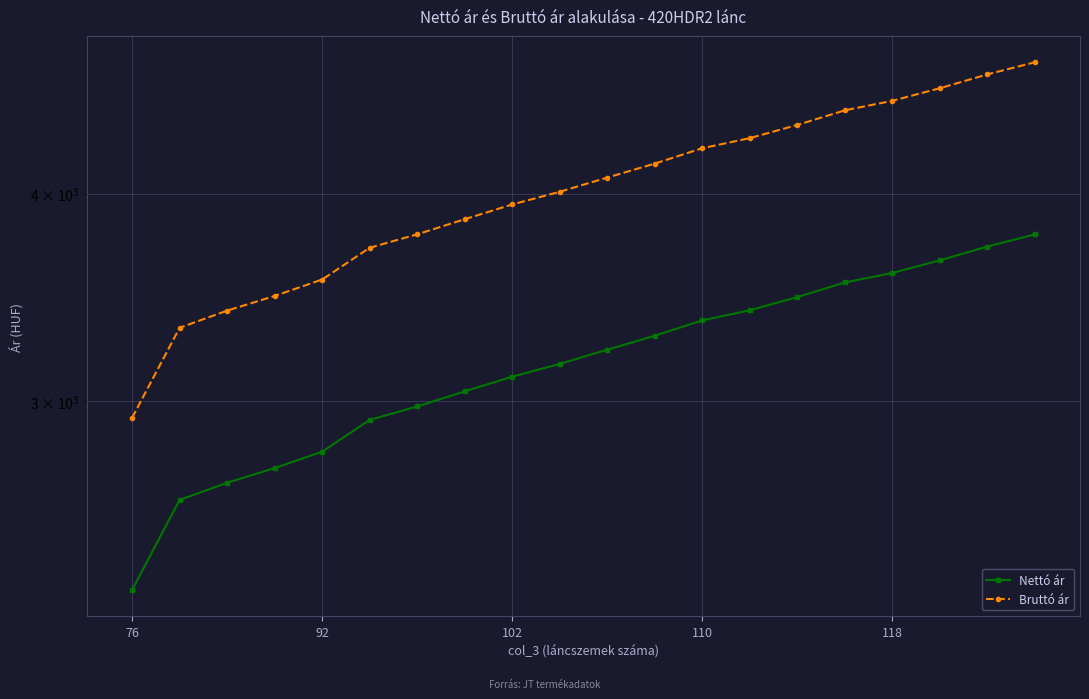

Is the value of Bruttó ár at 10 greater than the value of Nettó ár at 92?

Yes